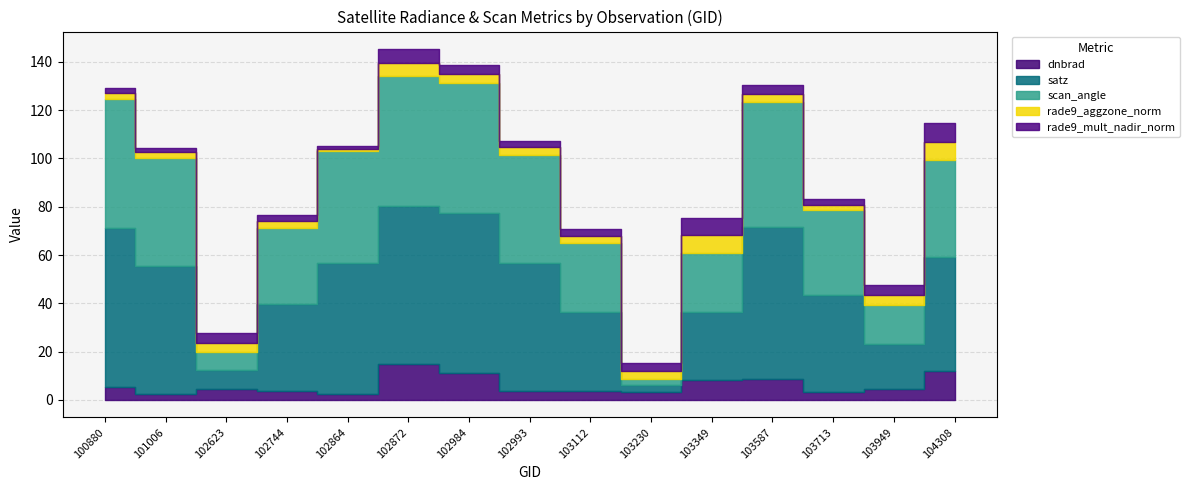

What is the maximum value shown in the chart?

66.1